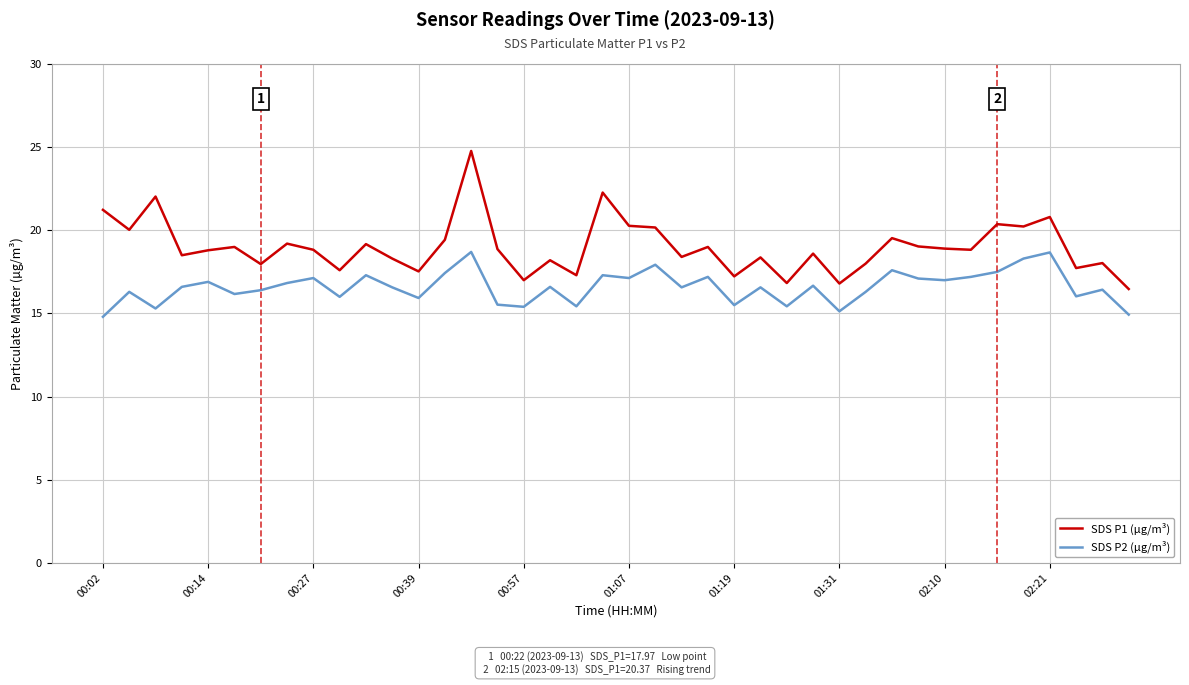

True or false: SDS P2 (µg/m³) and SDS P1 (µg/m³) intersect in this chart.

False